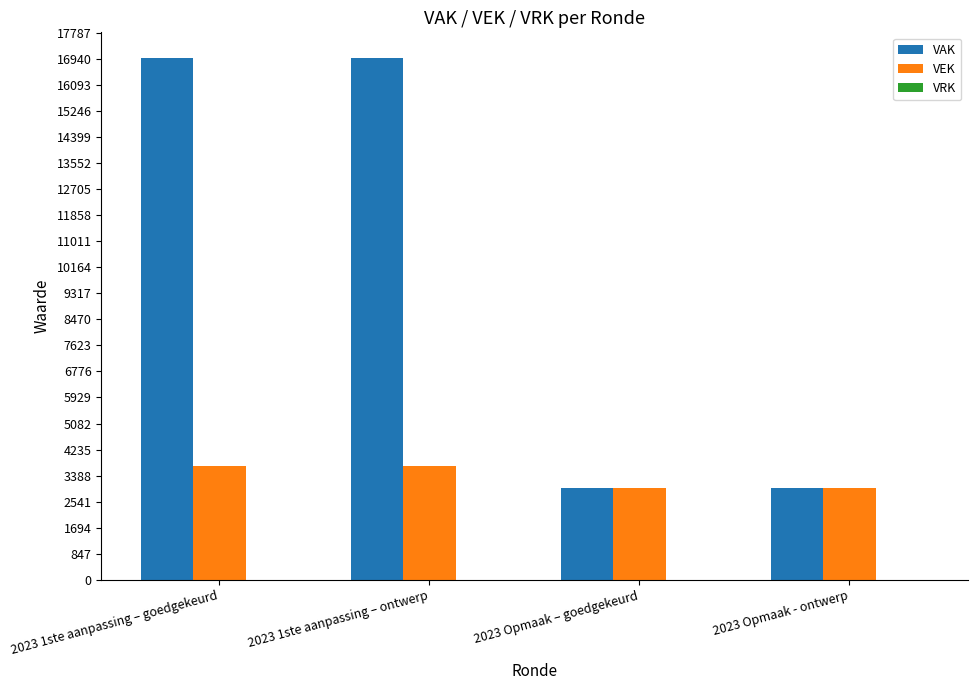

What is the maximum value for VEK?

3696